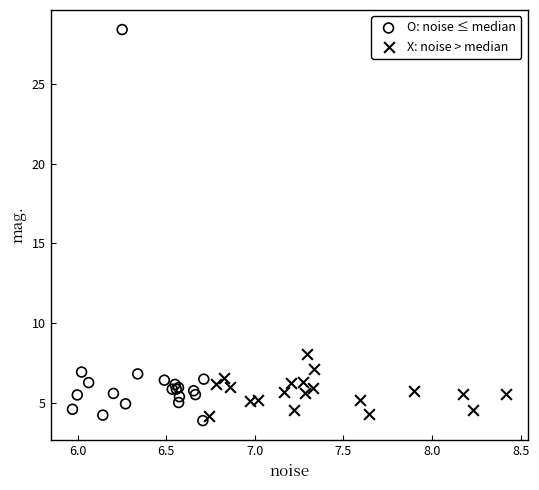

Which series contains the highest Y value?

O: noise ≤ median